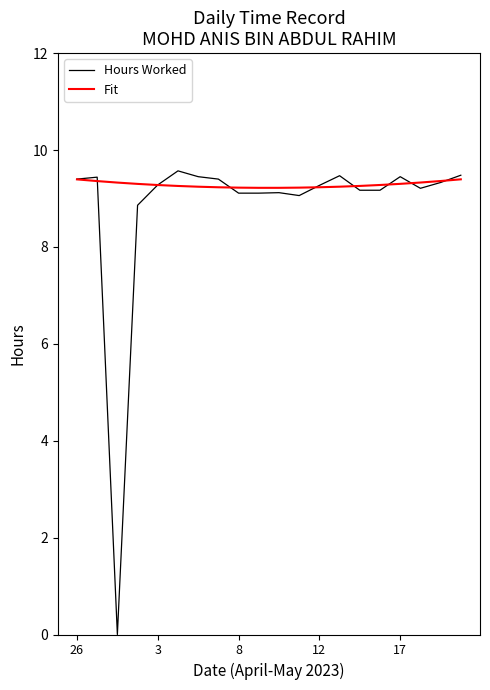

What is the average value of the Hours Worked series?

8.8